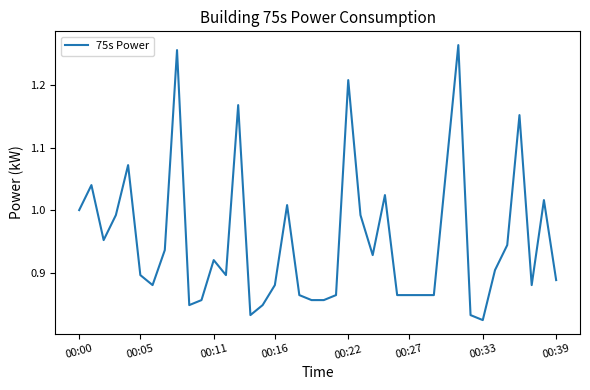

What is the difference between the maximum and minimum values?

0.4